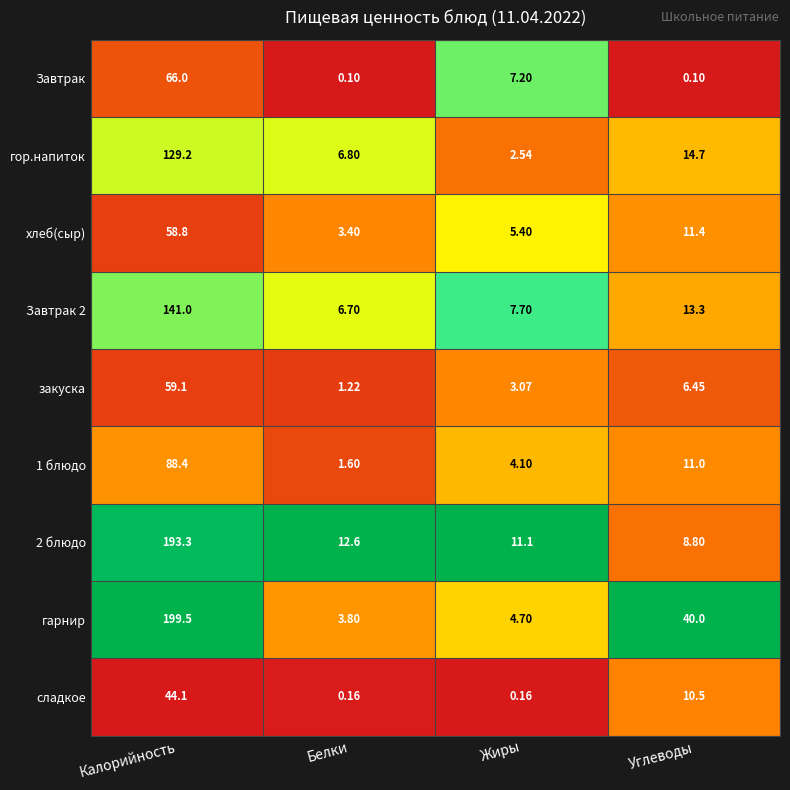

At which label is хлеб(сыр) closest to 31?

Углеводы